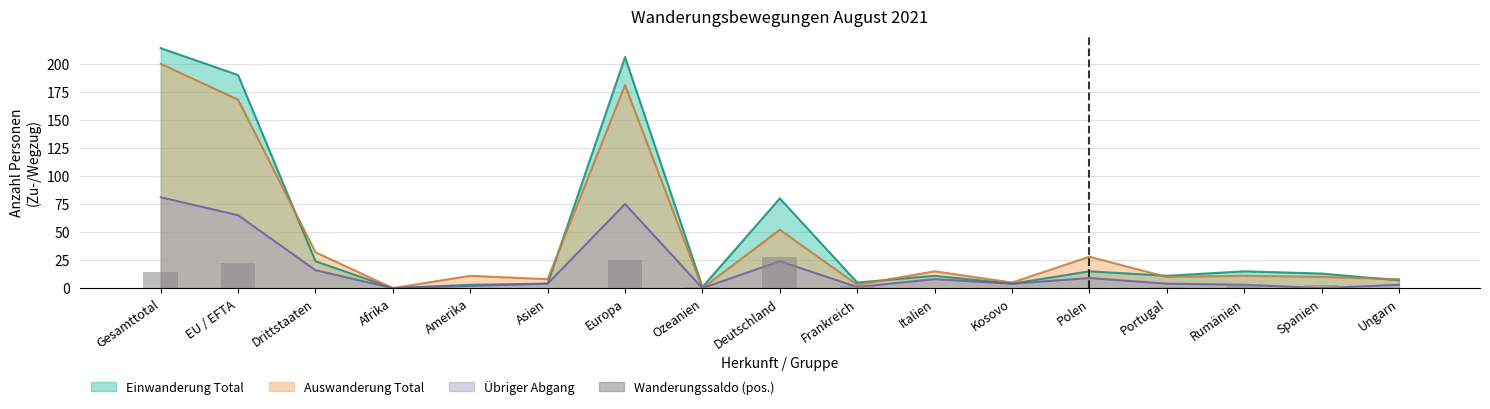

Where is the data nearest to the value 14?

Gesamttotal